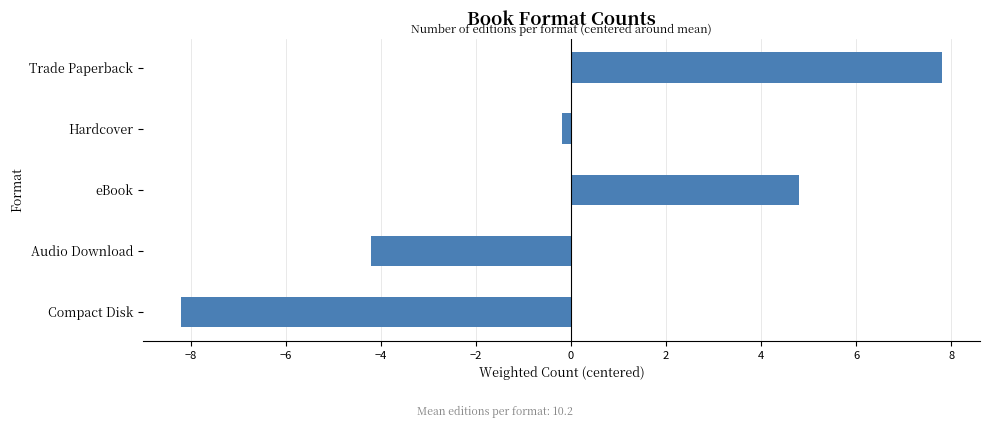

Reading bottom to top, transcribe all the data shown in this chart.

-8.2	-4.2	4.8	-0.2	7.8